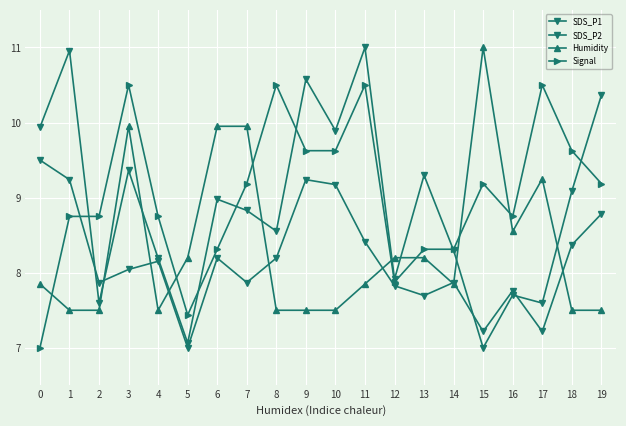

At which label is Signal closest to 8?

12